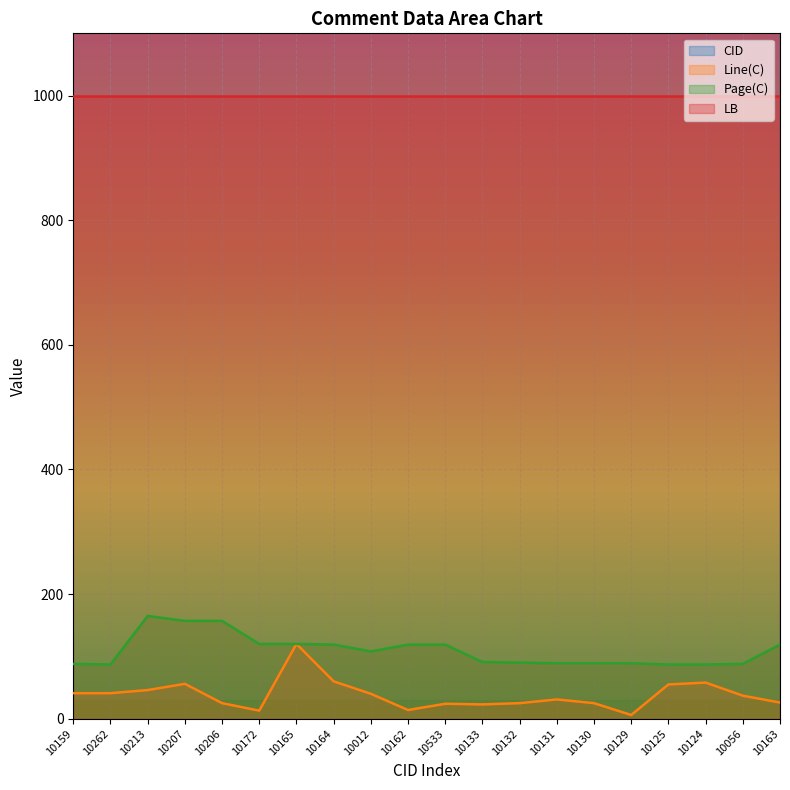

What is the label of the 9th point from the right?

10133